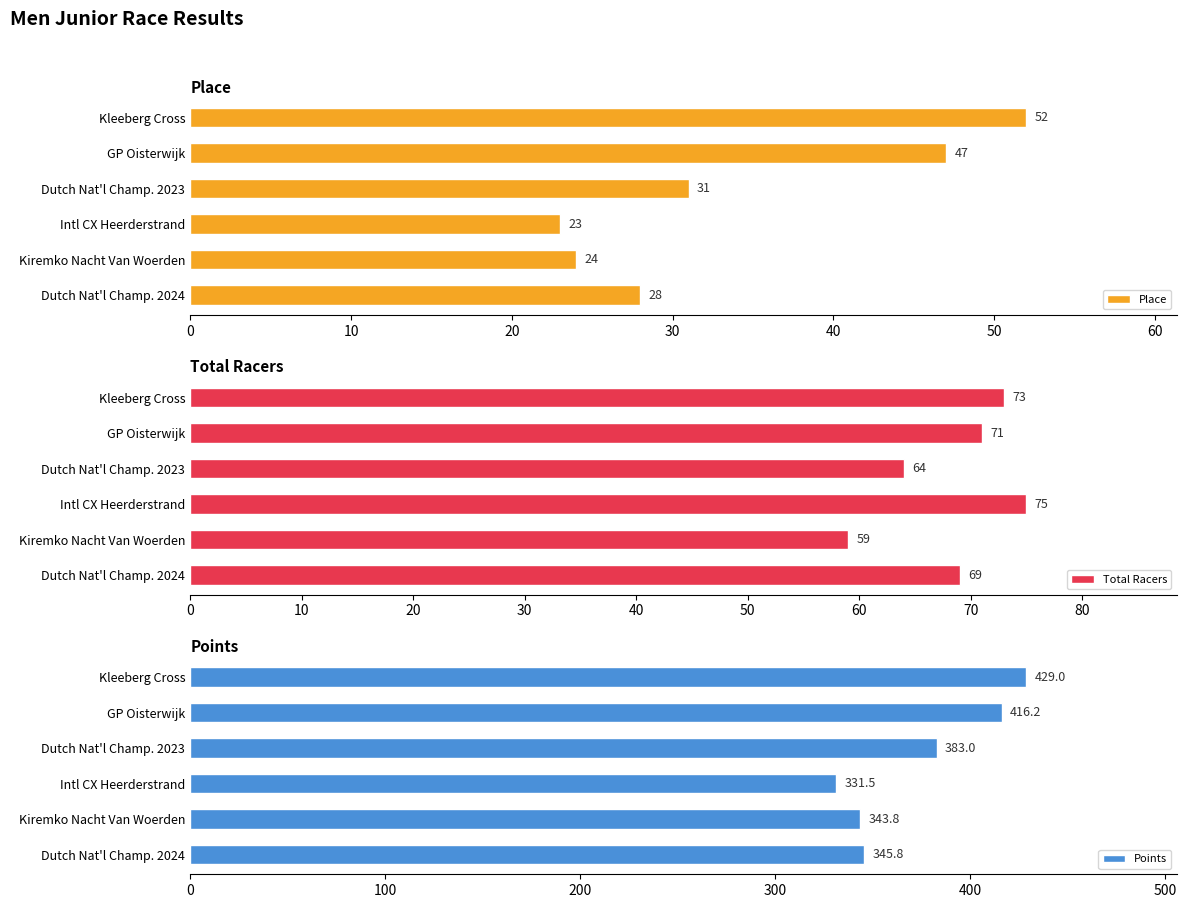

The value of Place at Intl CX Heerderstrand is 23. True or false?

True